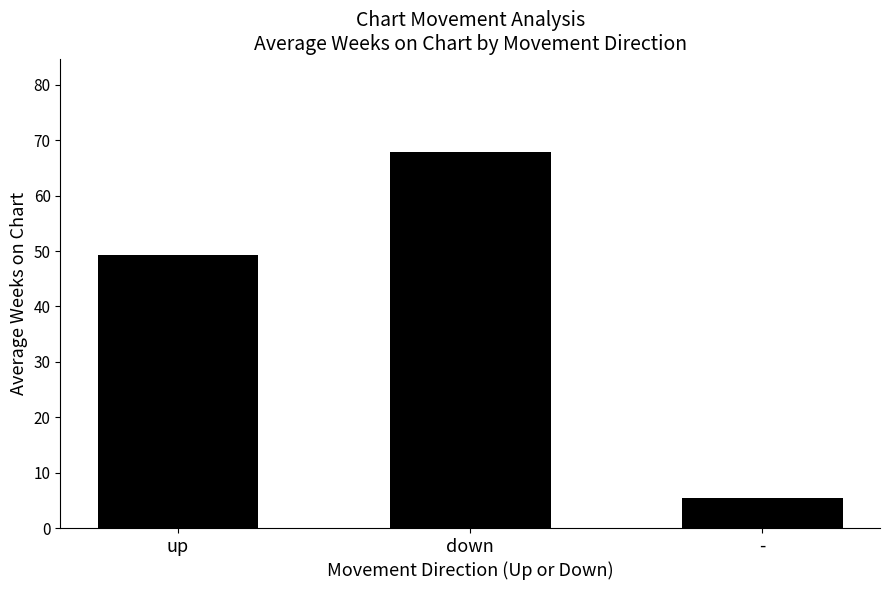

Approximately how many times larger is the value at up compared to -?

9.1